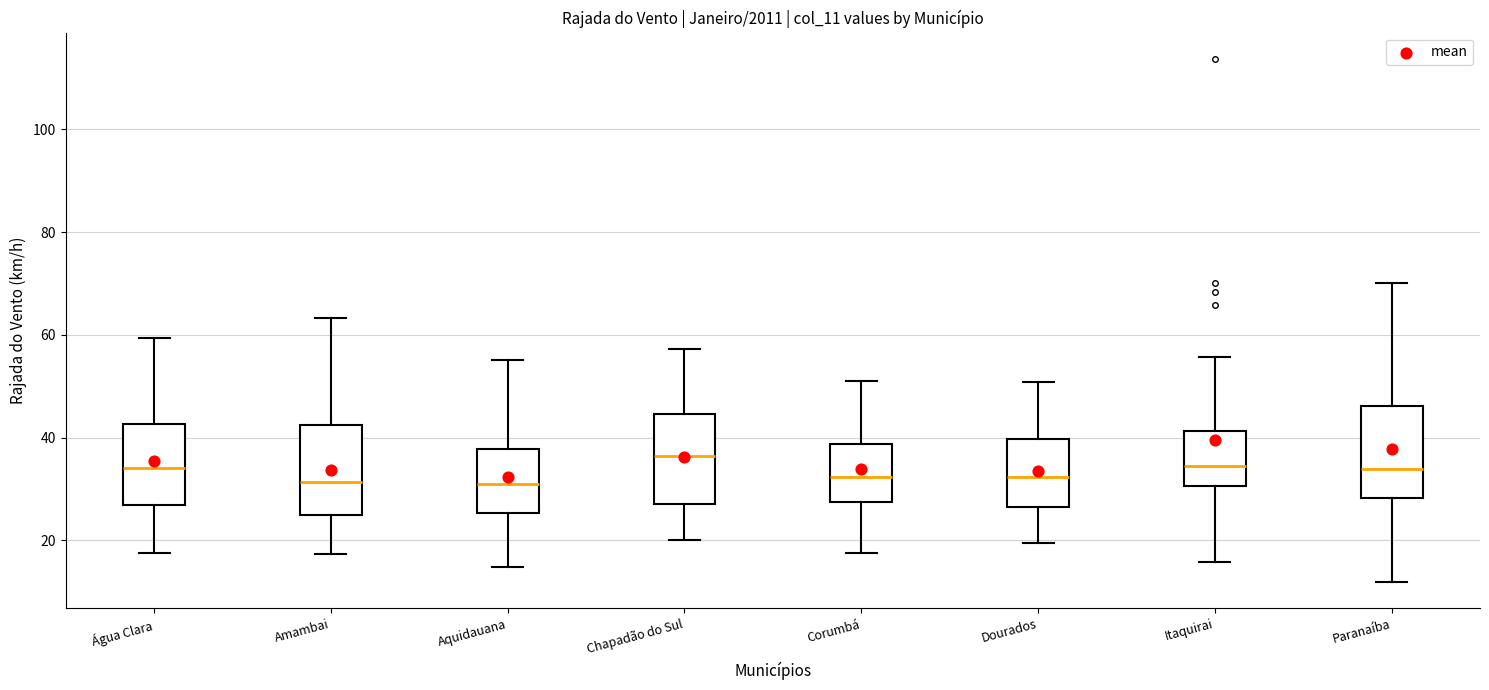

Reading left to right, read every box against the y-axis: the position of its median line, the range the box covers, and the ends of its whiskers. The values are not printed on the chart, so give them approximately, as read against the axis.

Água Clara: median 34, box 26 to 42, whiskers 18 to 60
Amambai: median 32, box 26 to 42, whiskers 18 to 64
Aquidauana: median 30, box 26 to 38, whiskers 14 to 56
Chapadão do Sul: median 36, box 28 to 44, whiskers 20 to 58
Corumbá: median 32, box 28 to 38, whiskers 18 to 52
Dourados: median 32, box 26 to 40, whiskers 20 to 50
Itaquirai: median 34, box 30 to 42, whiskers 16 to 56
Paranaíba: median 34, box 28 to 46, whiskers 12 to 70